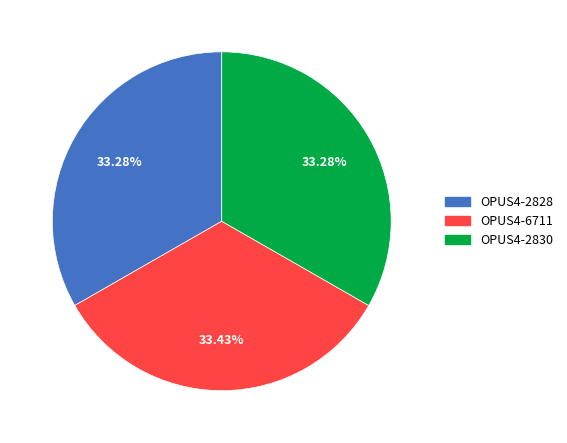

Is there any slice that represents more than half of the pie?

No